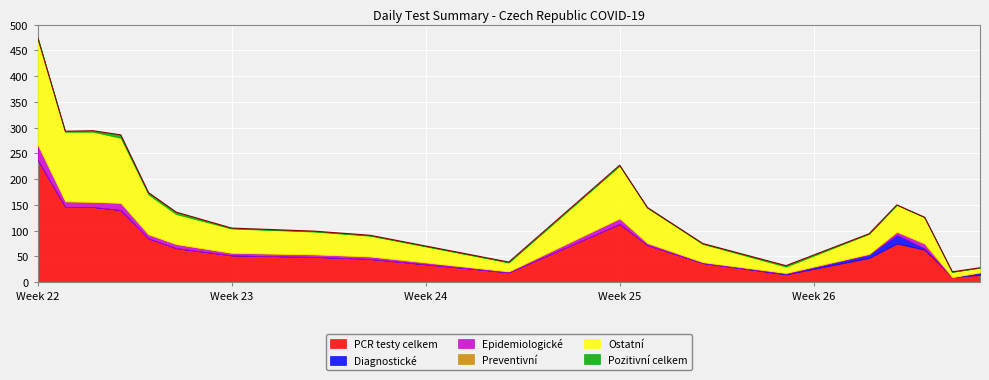

Between 06.06.2020 and 22.06.2020, which is larger?

22.06.2020